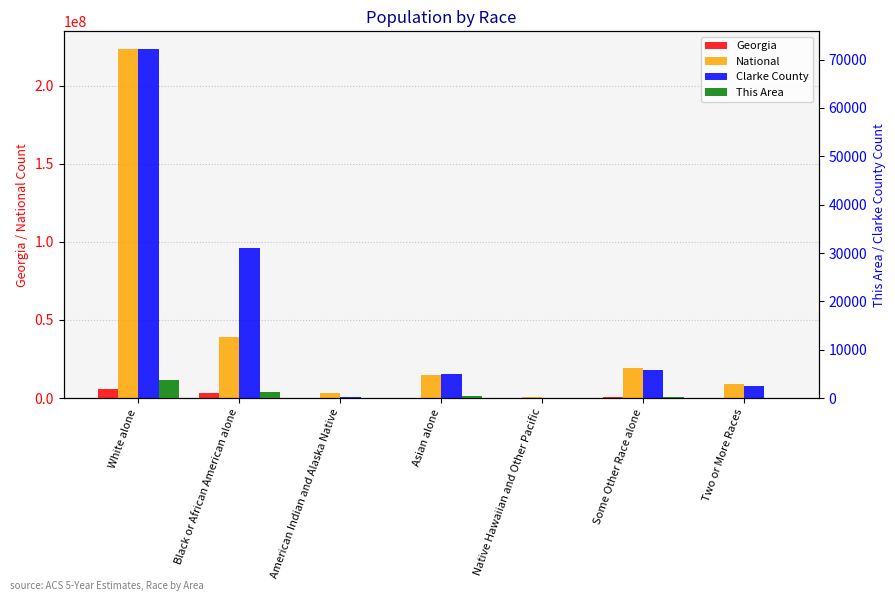

What is the smallest value displayed?

3